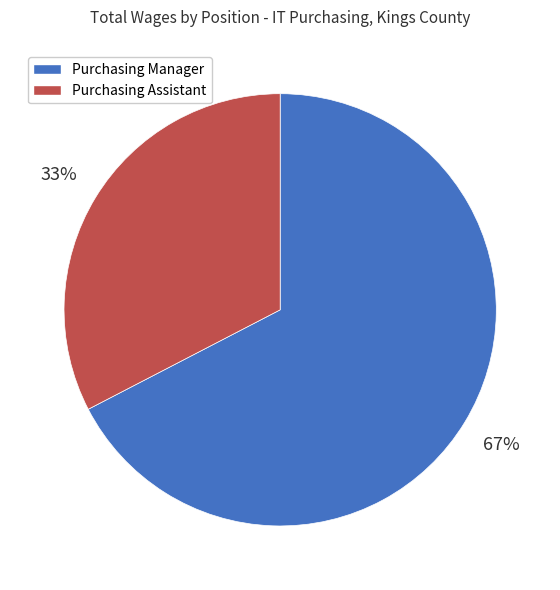

True or false: Purchasing Manager accounts for 54% of the total.

False